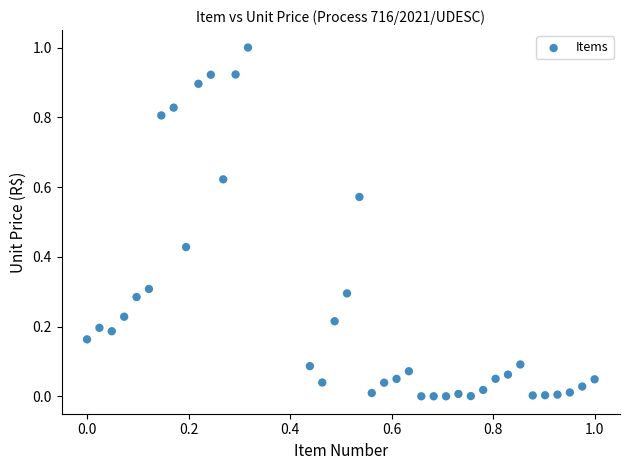

What is the range of Y values (max minus min)?

1.0